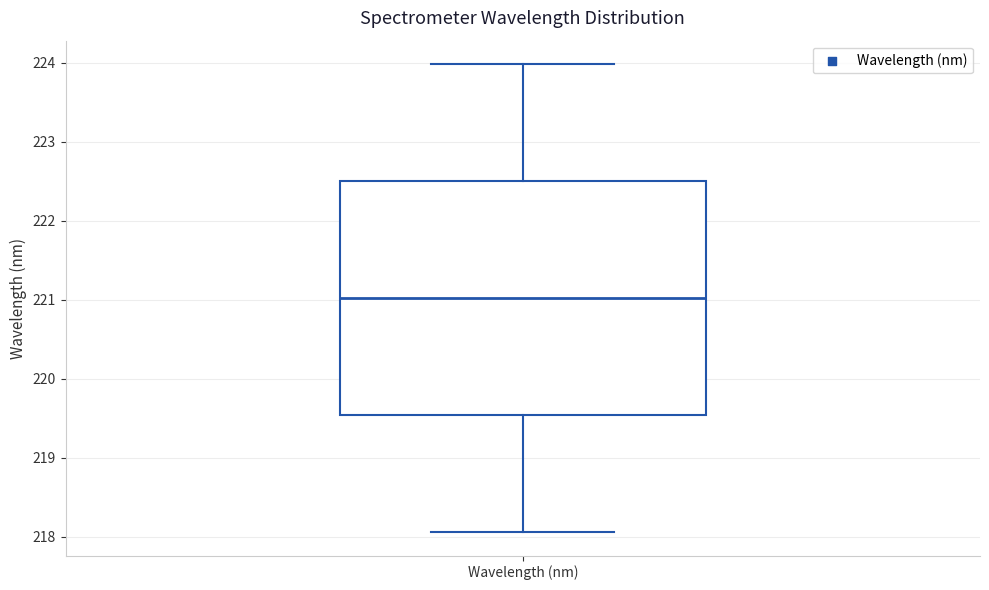

Where does the upper whisker of the box for Wavelength (nm) end on the y-axis? The values are not printed on the chart, so give them approximately, as read against the axis.

224.0